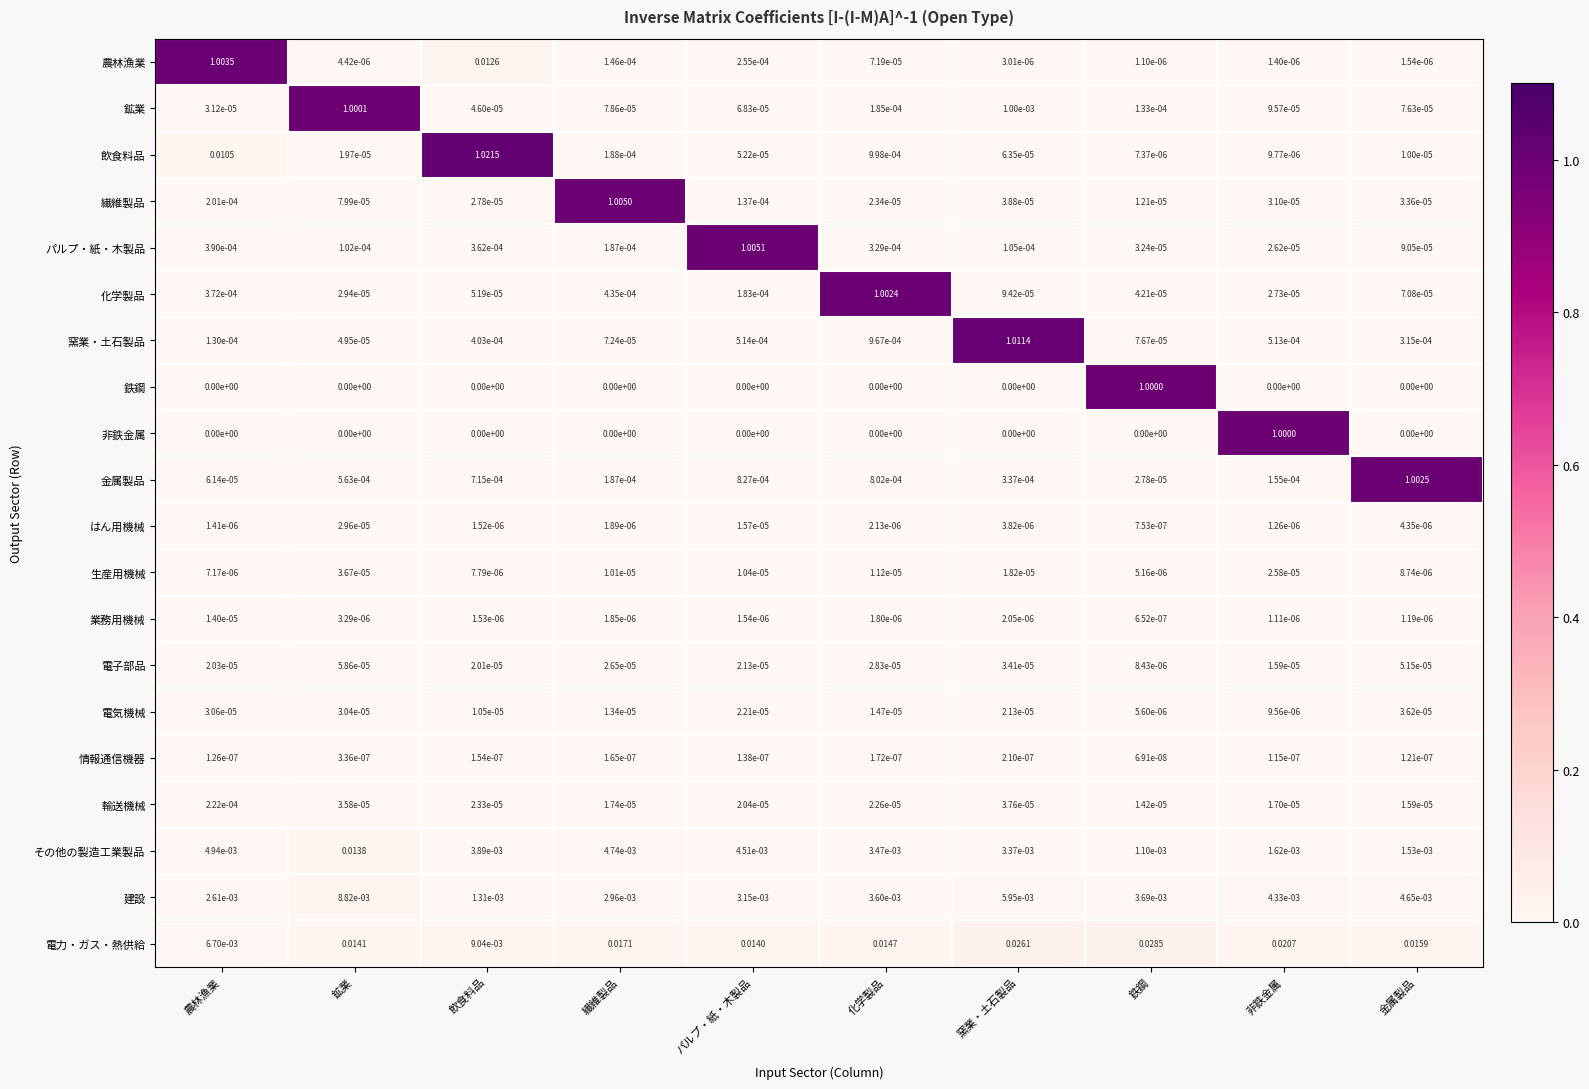

Which series has the widest spread of values?

飲食料品